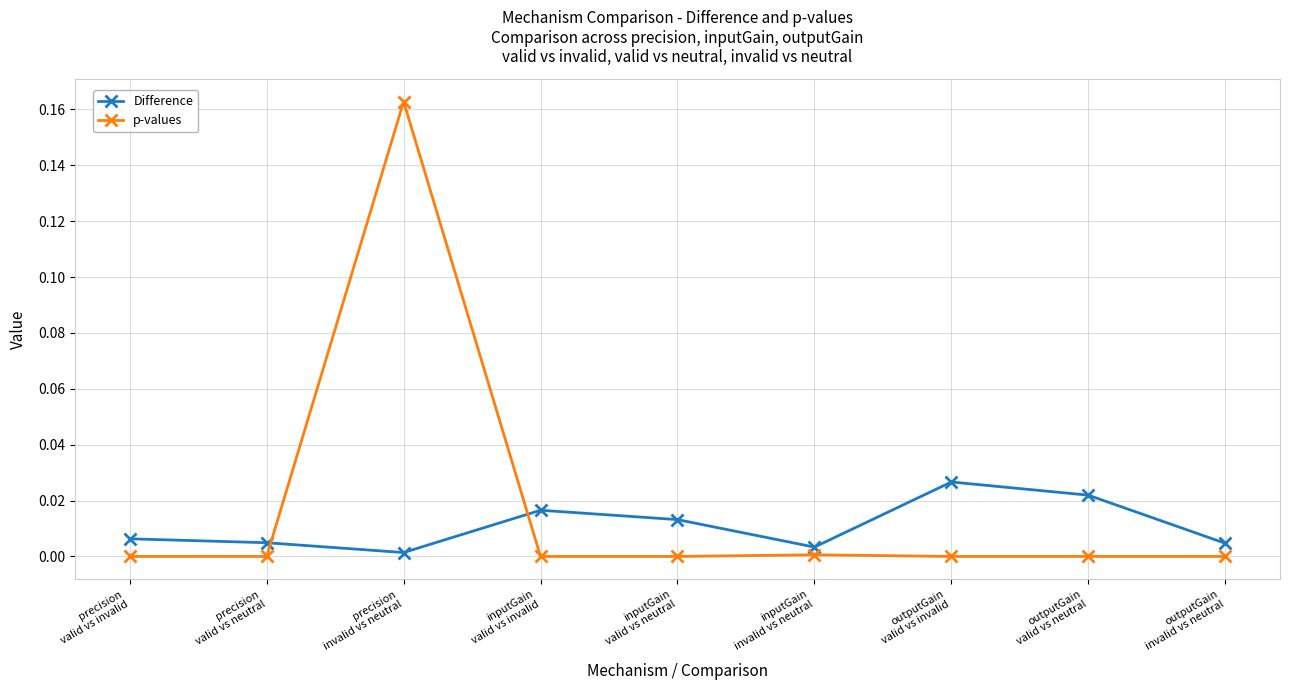

How many distinct data groups are displayed?

2